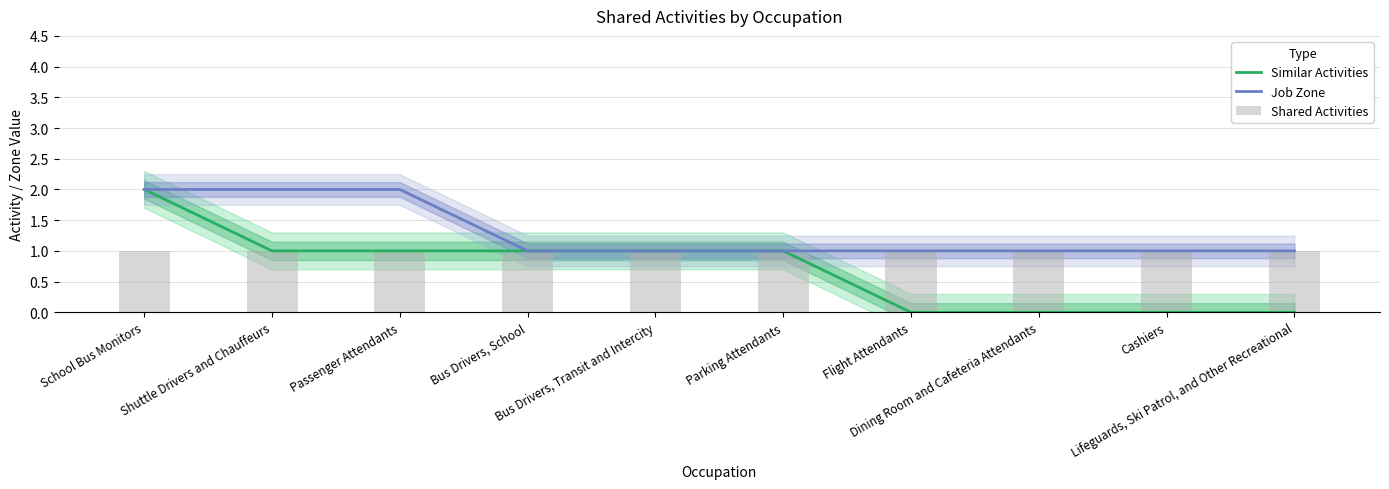

Which series has the widest spread of values?

Similar Activities